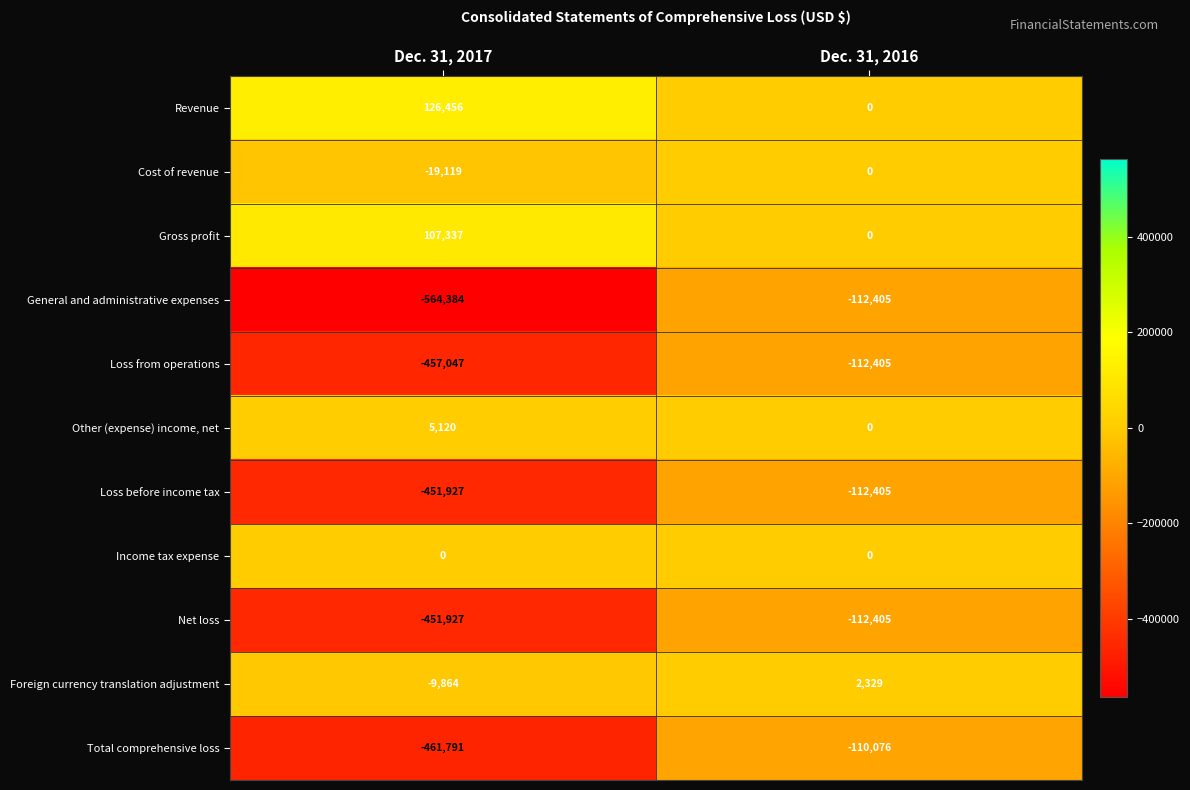

How many values in the Cost of revenue series are below 0?

1